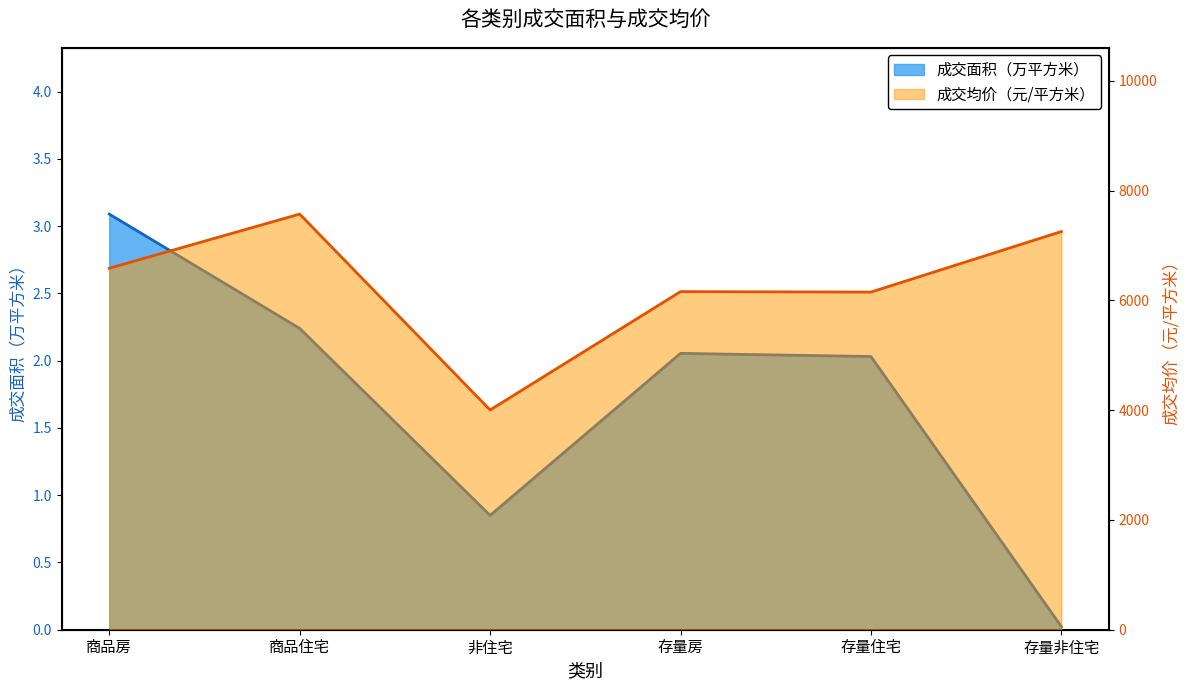

At which category does 成交面积（万平方米） reach its first local valley?

非住宅